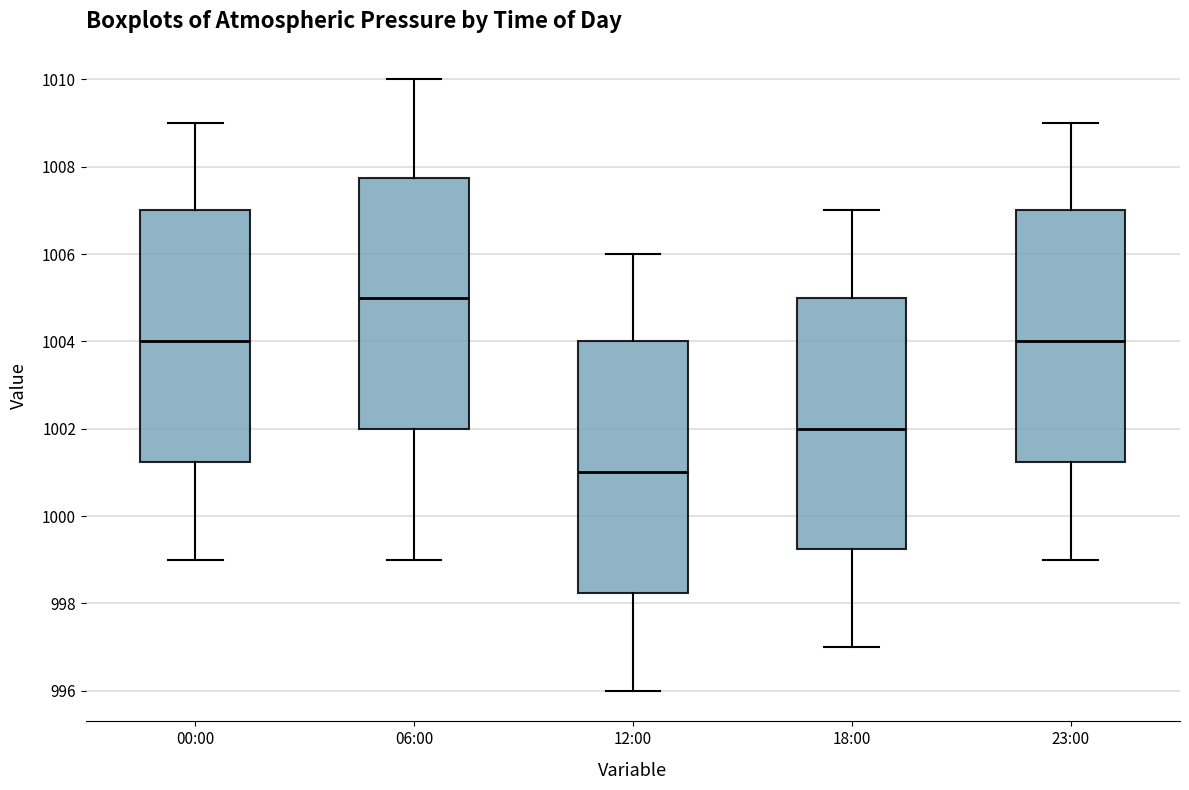

Where is the upper edge of the box for 00:00 on the y-axis? The values are not printed on the chart, so give them approximately, as read against the axis.

1007.0